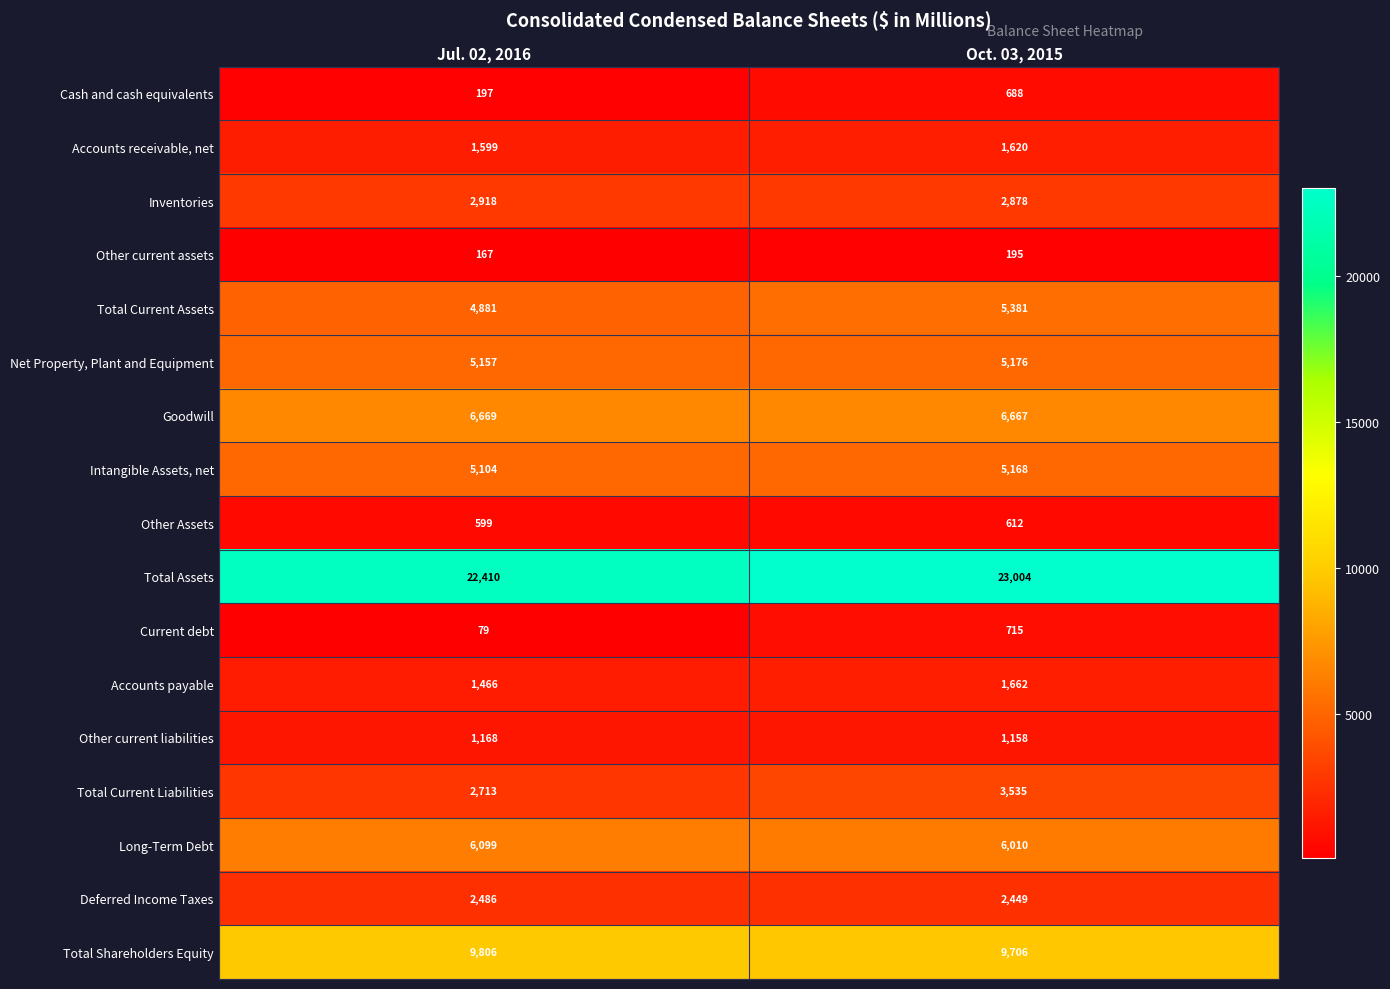

At which category is the sum across all series the highest?

Oct. 03, 2015